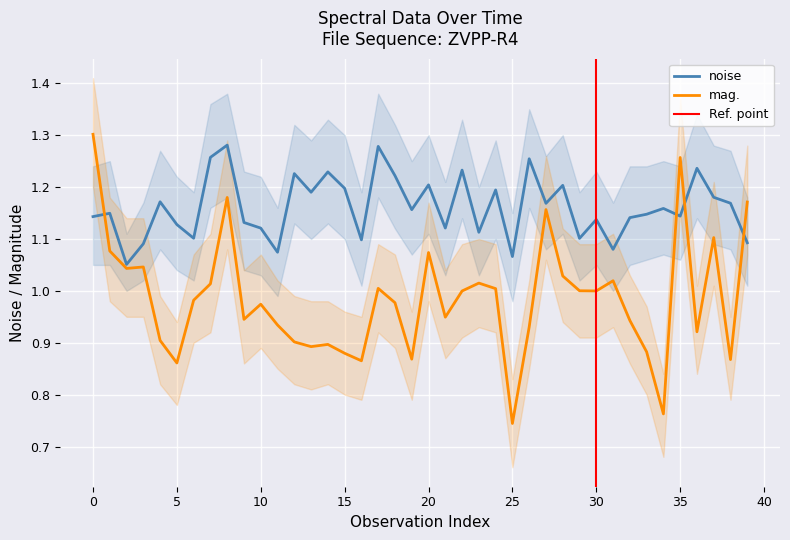

Which has a higher value, 35 or 30?

35